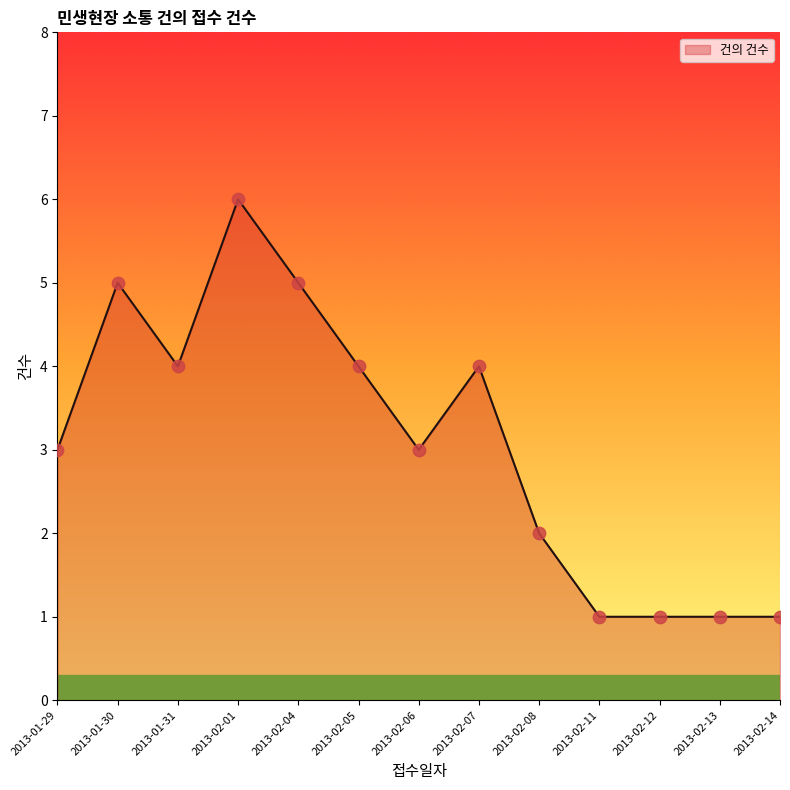

Between 2013-02-14 and 2013-02-08, which is larger?

2013-02-08